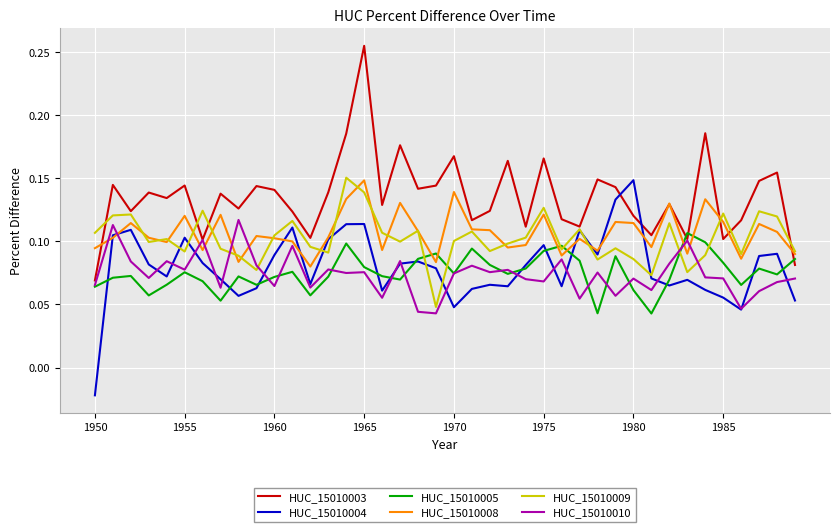

Which series has the largest total across all categories?

HUC_15010003